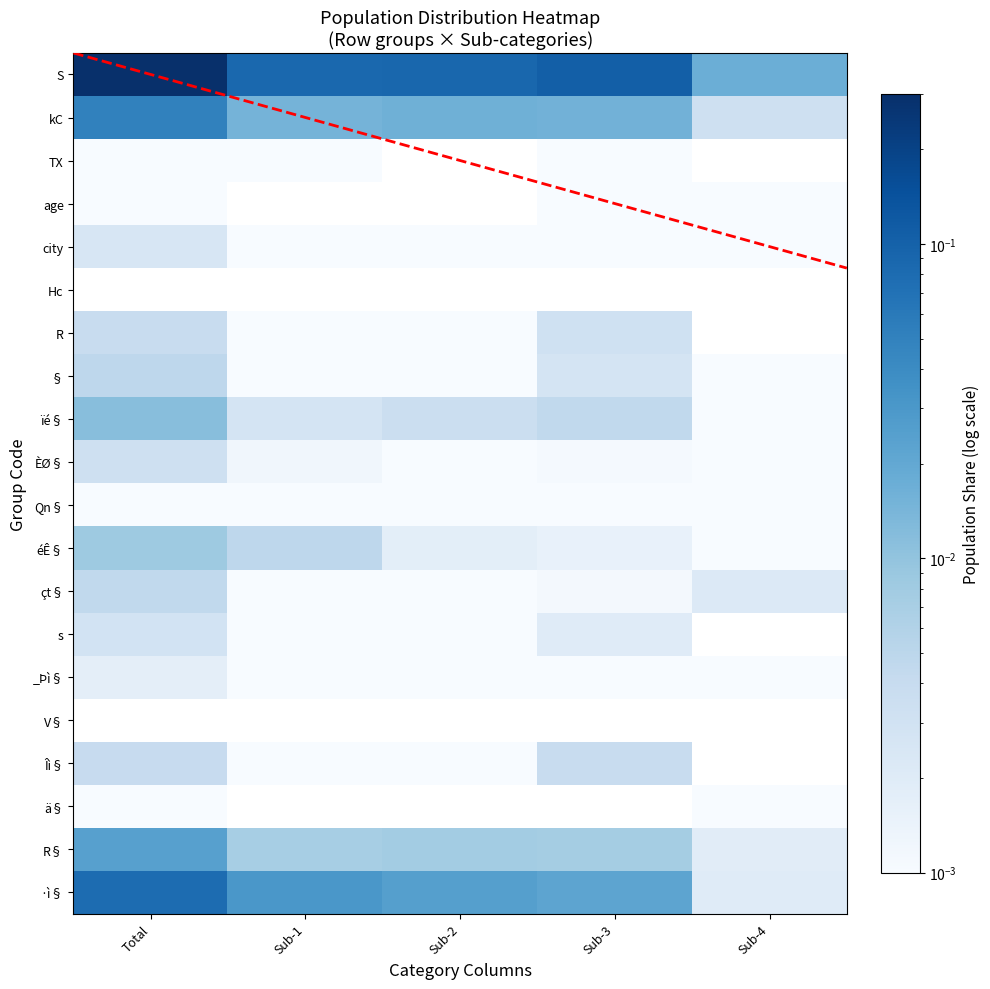

Is it true that city equals 0.0 at Sub-3?

True